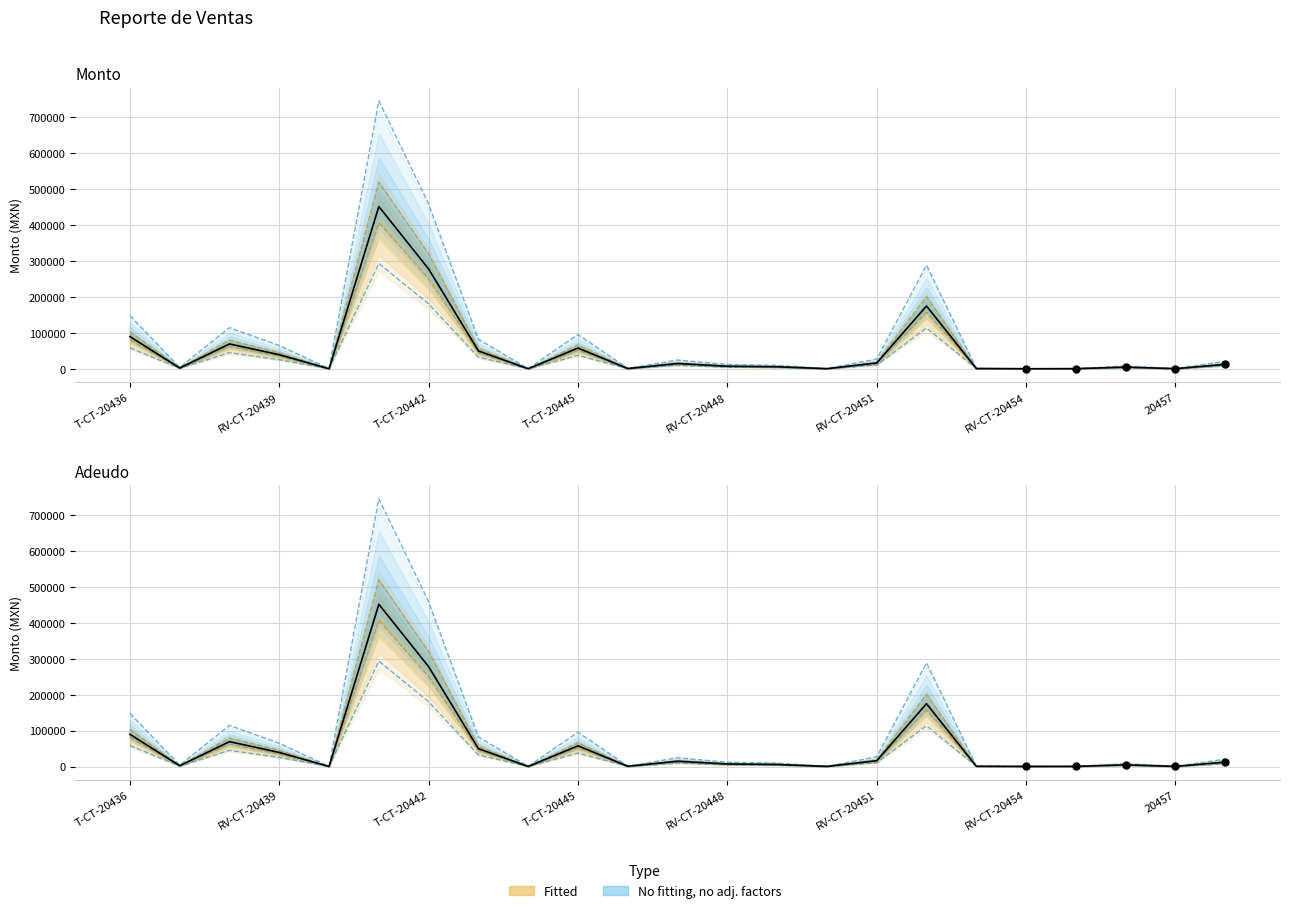

Which series contains the lowest Y value?

Monto